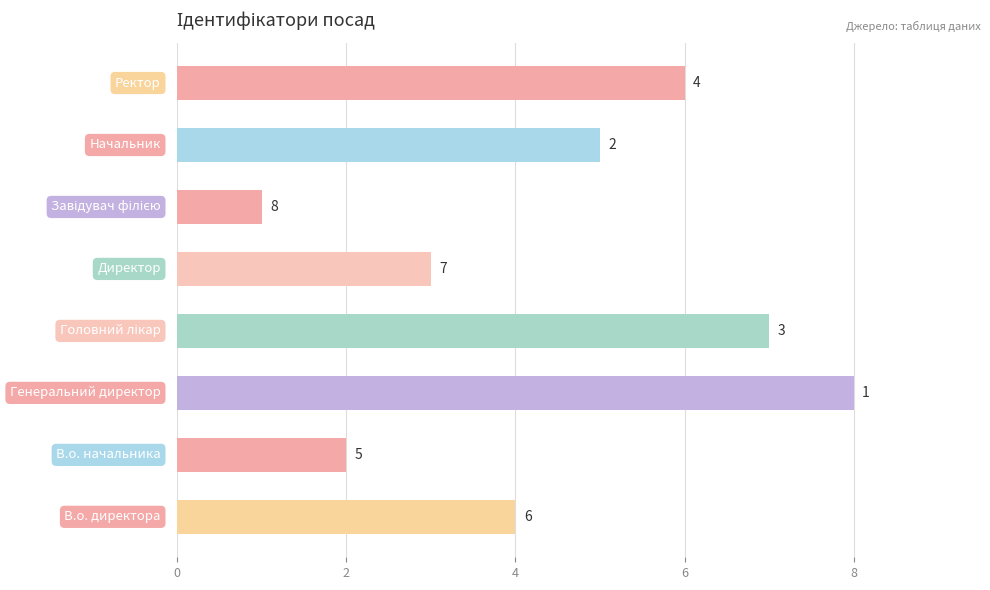

What is the difference between the second highest and second lowest values?

5